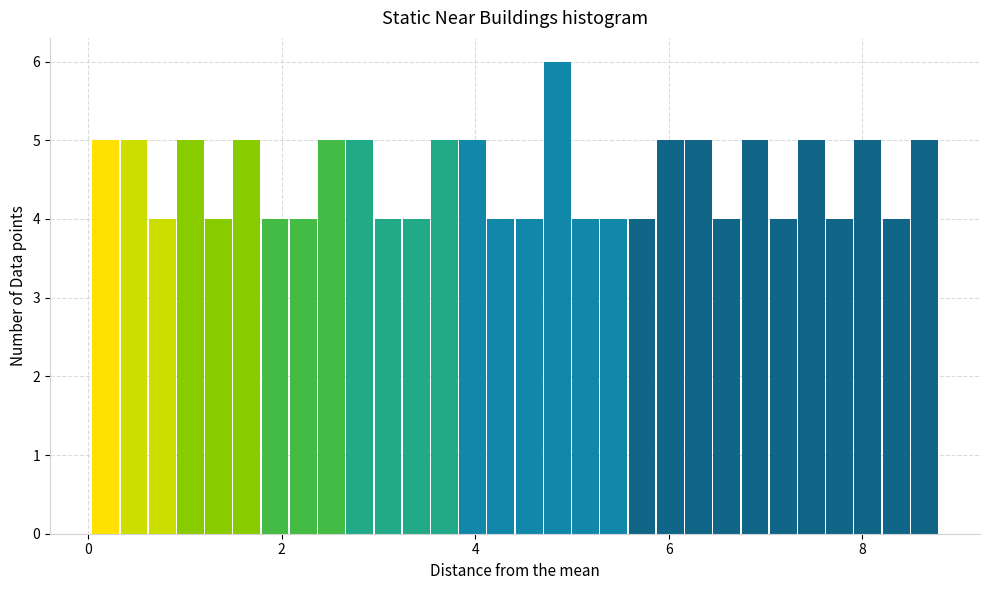

Around what value on the x-axis is the tallest bar? Give the approximate position of its centre, as read against the axis.

4.8